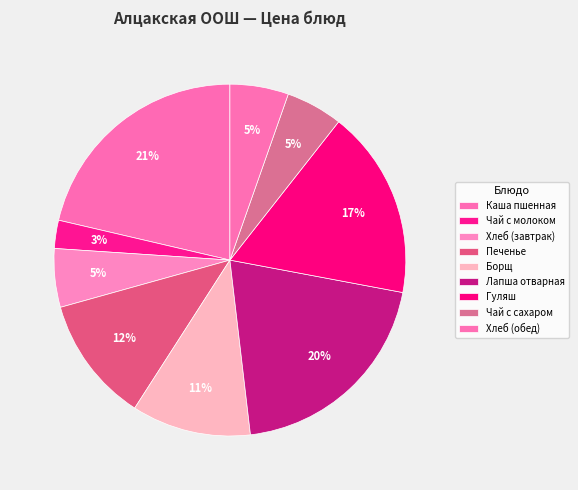

How much of the chart is everything except Хлеб (обед)?

94.6%